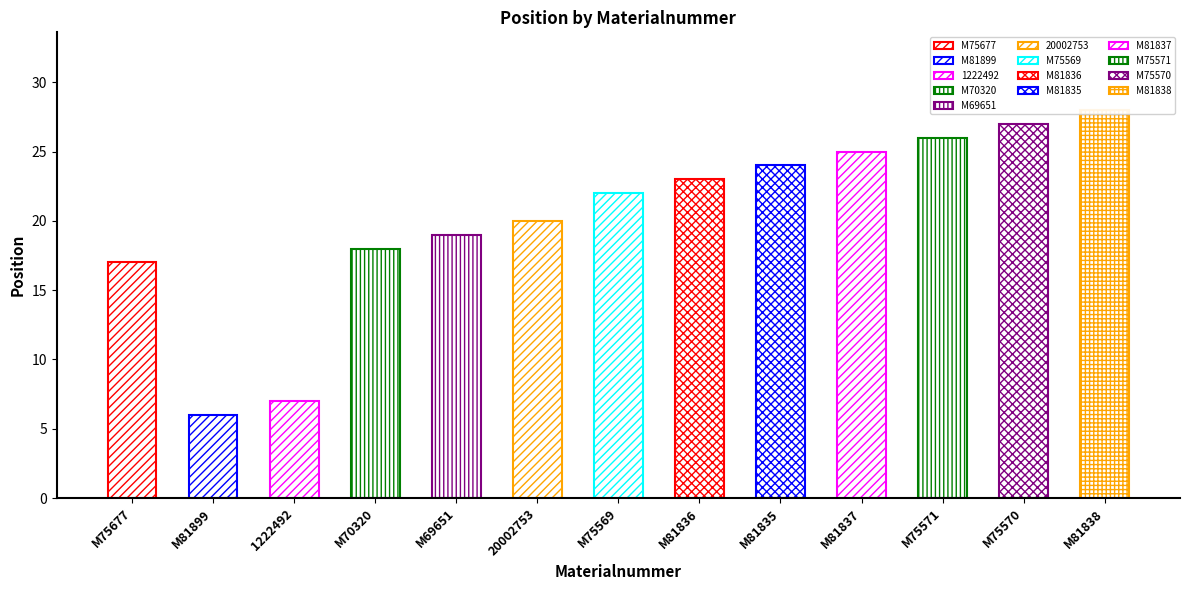

What is the ratio of the value at M81836 to the value at M75571?

0.9